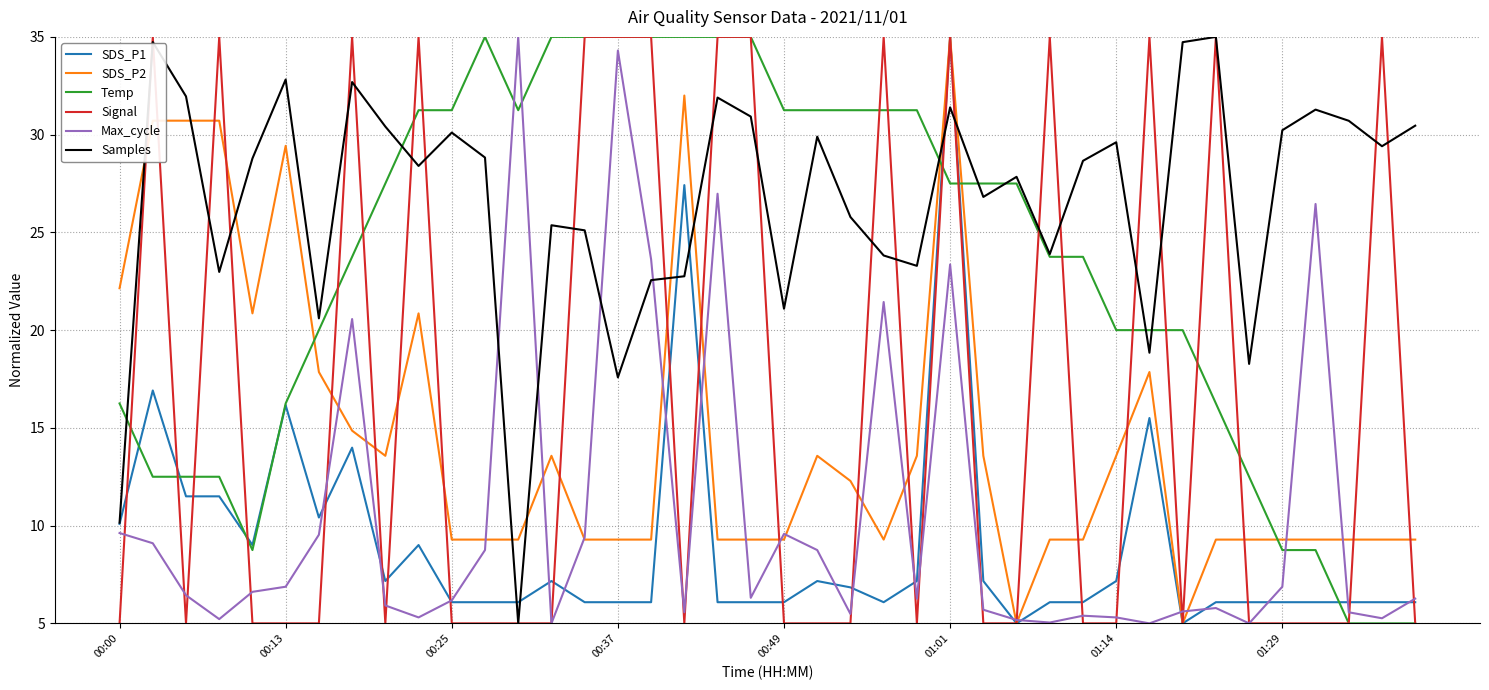

Which series ends up on top after the final intersection of SDS_P2 and Samples?

Samples